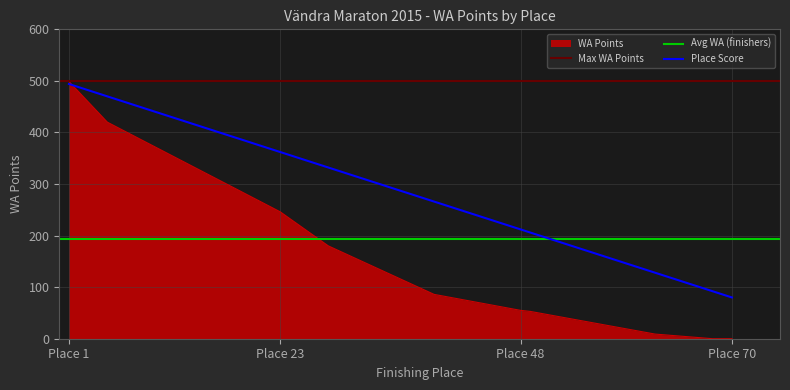

At which label does WA Points reach its peak?

Place 1